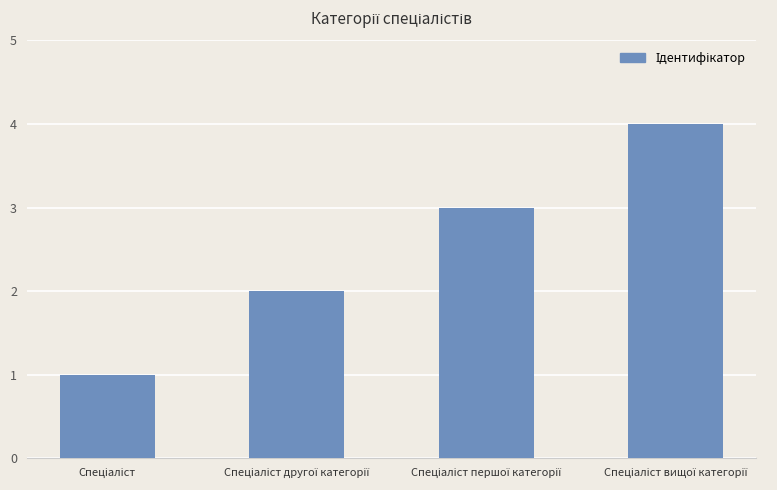

How many bars are there in total?

4